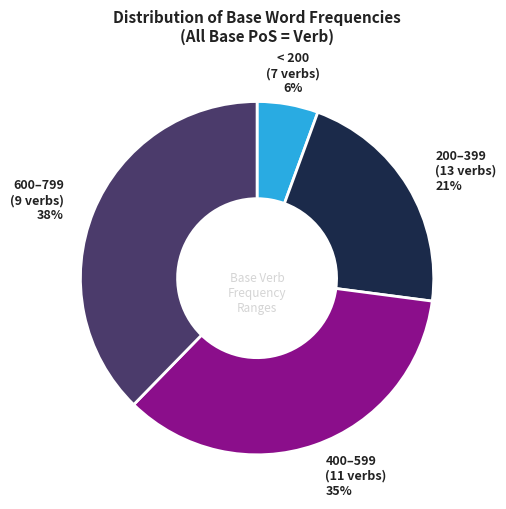

To the nearest percent, what is the difference between the largest and smallest slice percentages?

32%